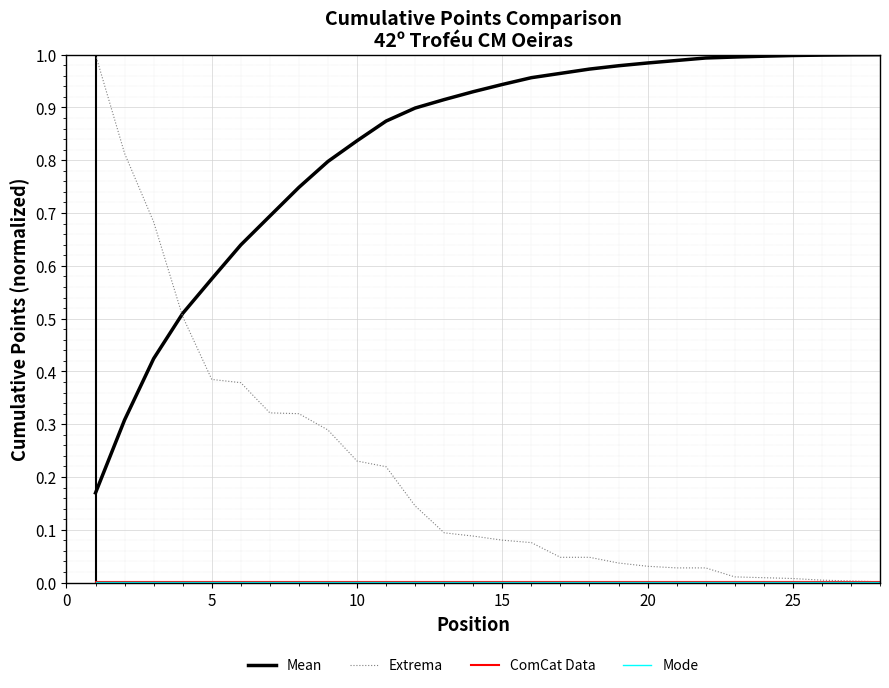

Which series has the widest spread of values?

Extrema